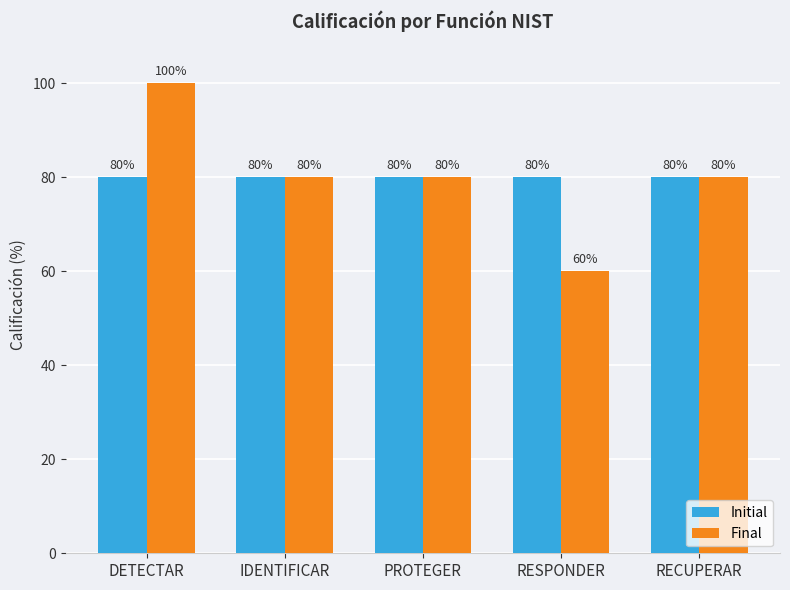

Are the bars horizontal?

No